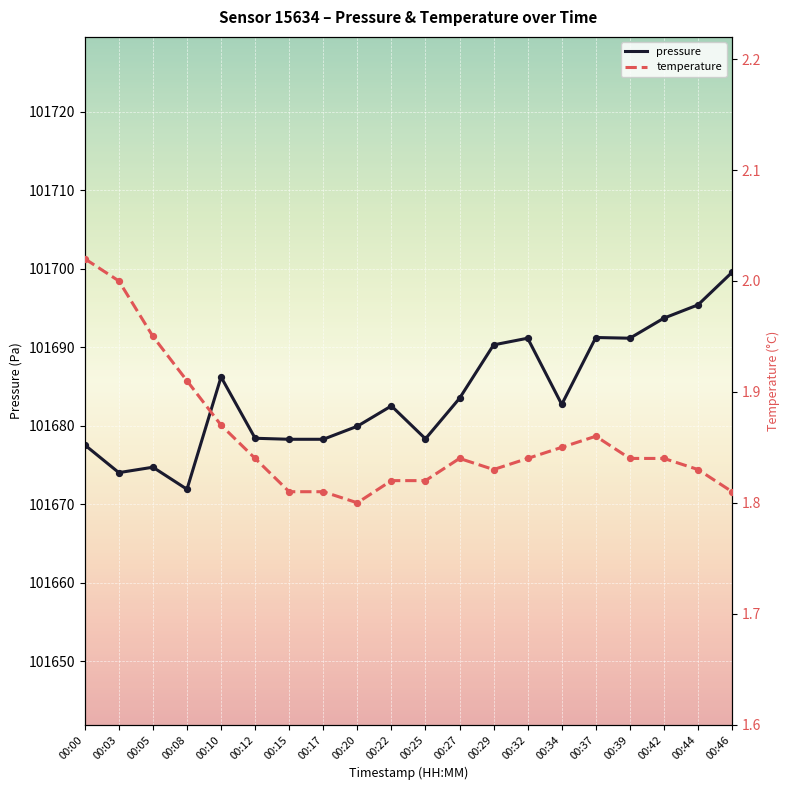

What are all the series names shown in the legend?

pressure, temperature